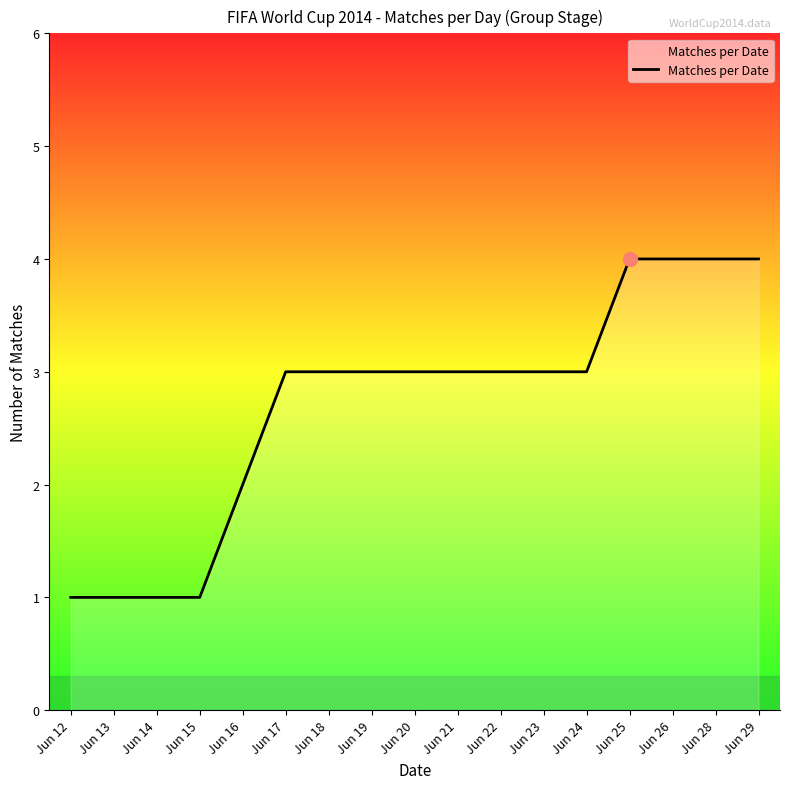

The value at Jun 26 is 4. True or false?

True